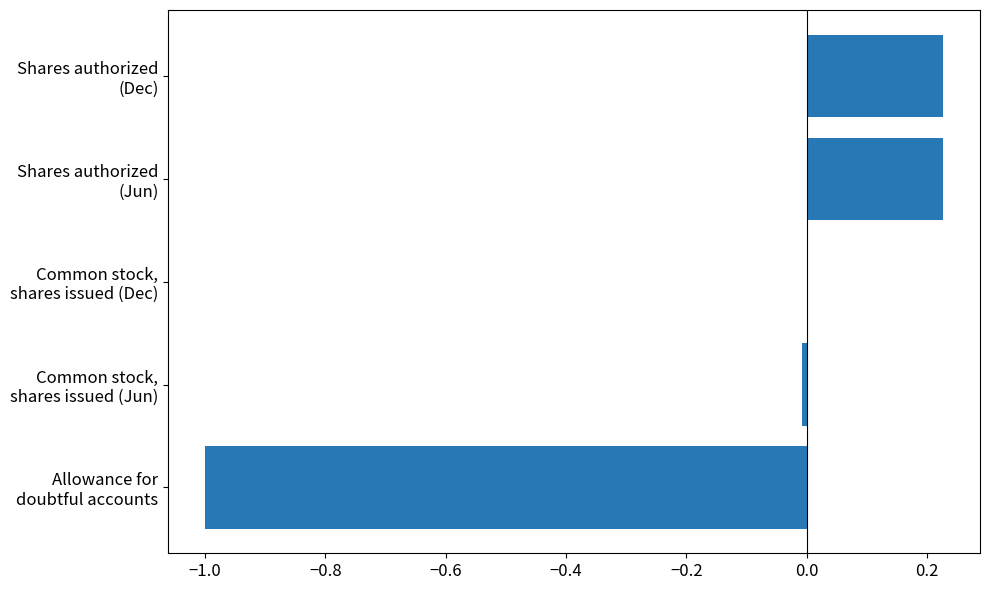

How many distinct data groups are displayed?

1